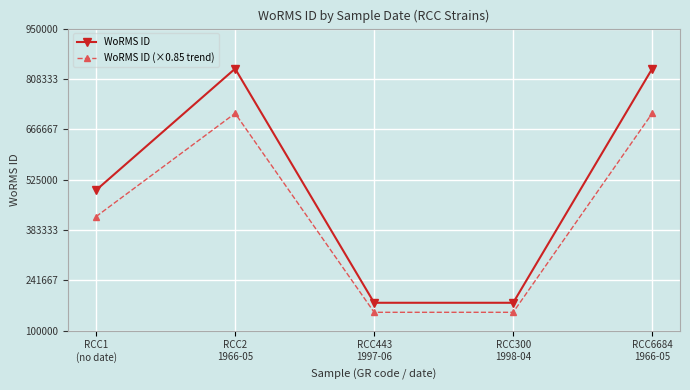

True or false: WoRMS ID (×0.85 trend) and WoRMS ID intersect in this chart.

False